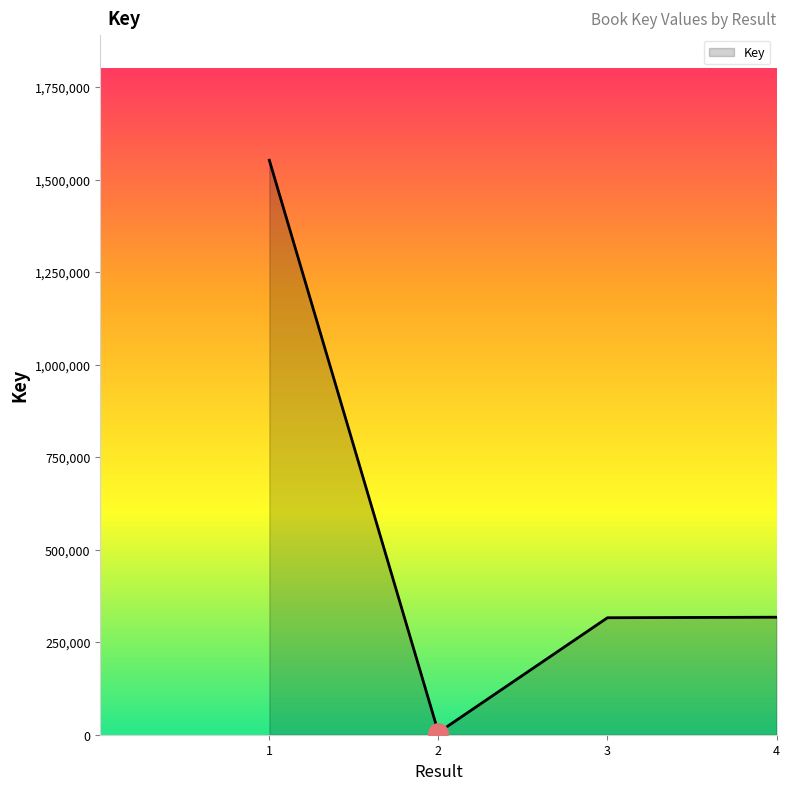

How many lines are shown in the chart?

1